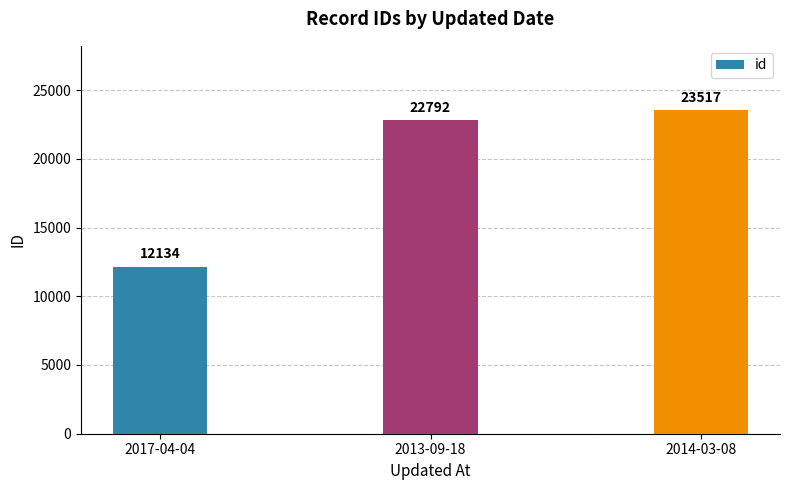

The value at 2014-03-08 is 23517. True or false?

True